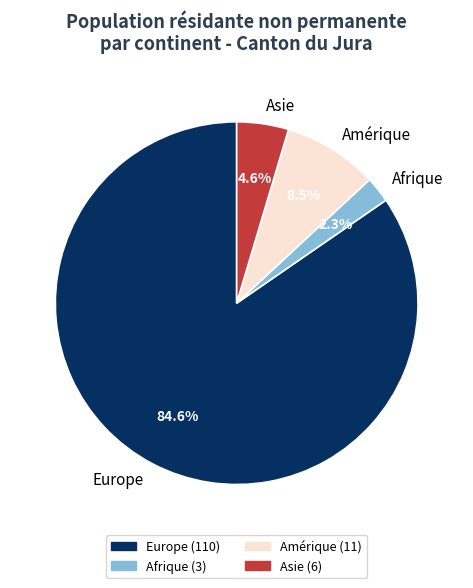

How much of the chart is everything except Amérique?

91.5%